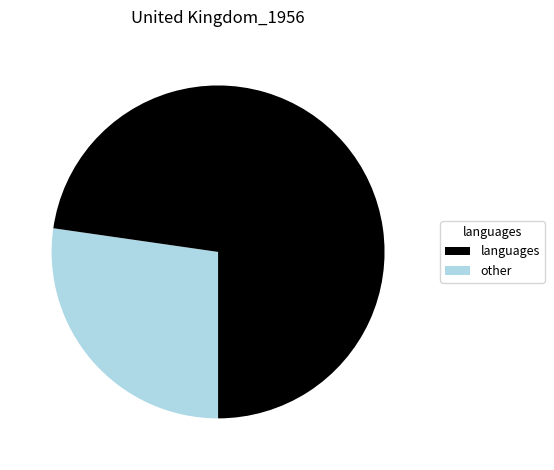

Is there any slice that represents more than half of the pie?

Yes